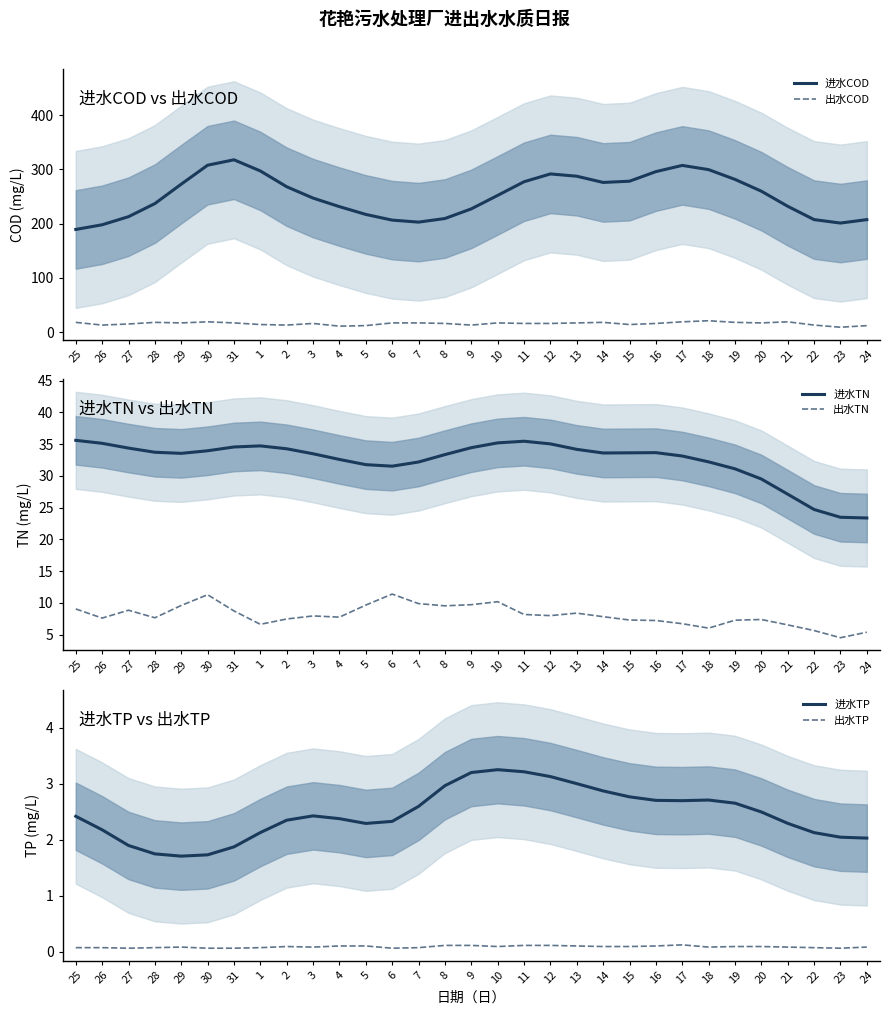

Between 11 and 18, which series saw the biggest shift?

进水COD